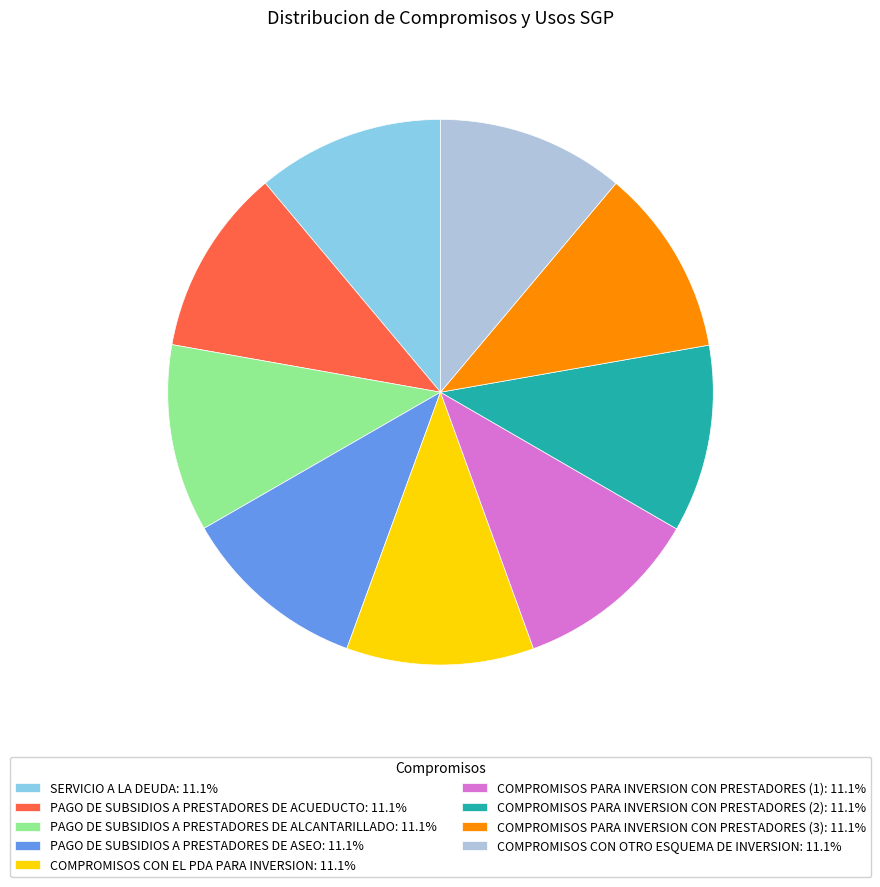

Do PAGO DE SUBSIDIOS A PRESTADORES DE ASEO: 11.1% and COMPROMISOS CON EL PDA PARA INVERSION: 11.1% together represent more than half of the pie?

No